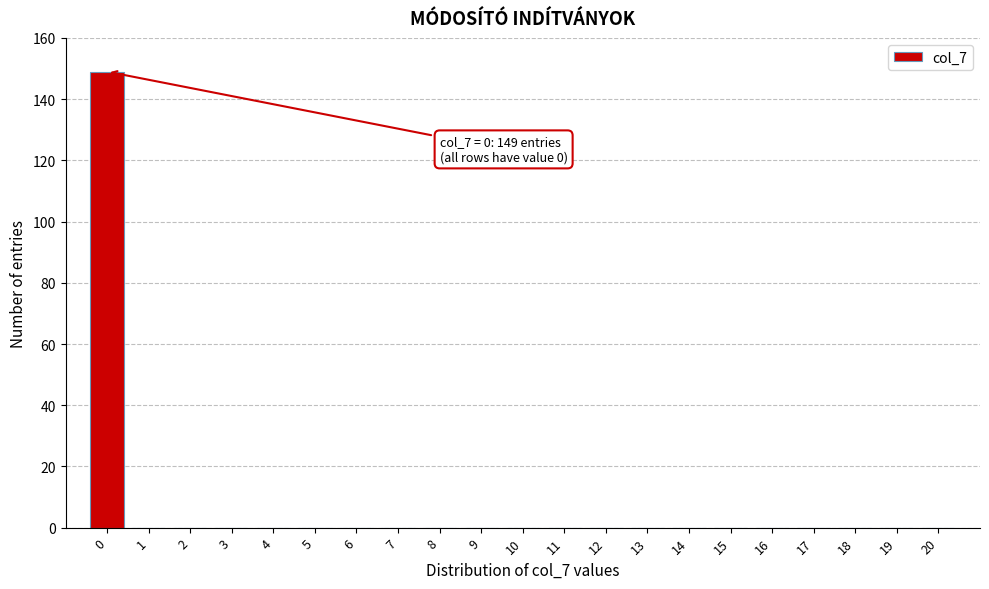

Reading right to left, transcribe all the data shown in this chart.

20=0	19=0	18=0	17=0	16=0	15=0	14=0	13=0	12=0	11=0	10=0	9=0	8=0	7=0	6=0	5=0	4=0	3=0	2=0	1=0	0=149